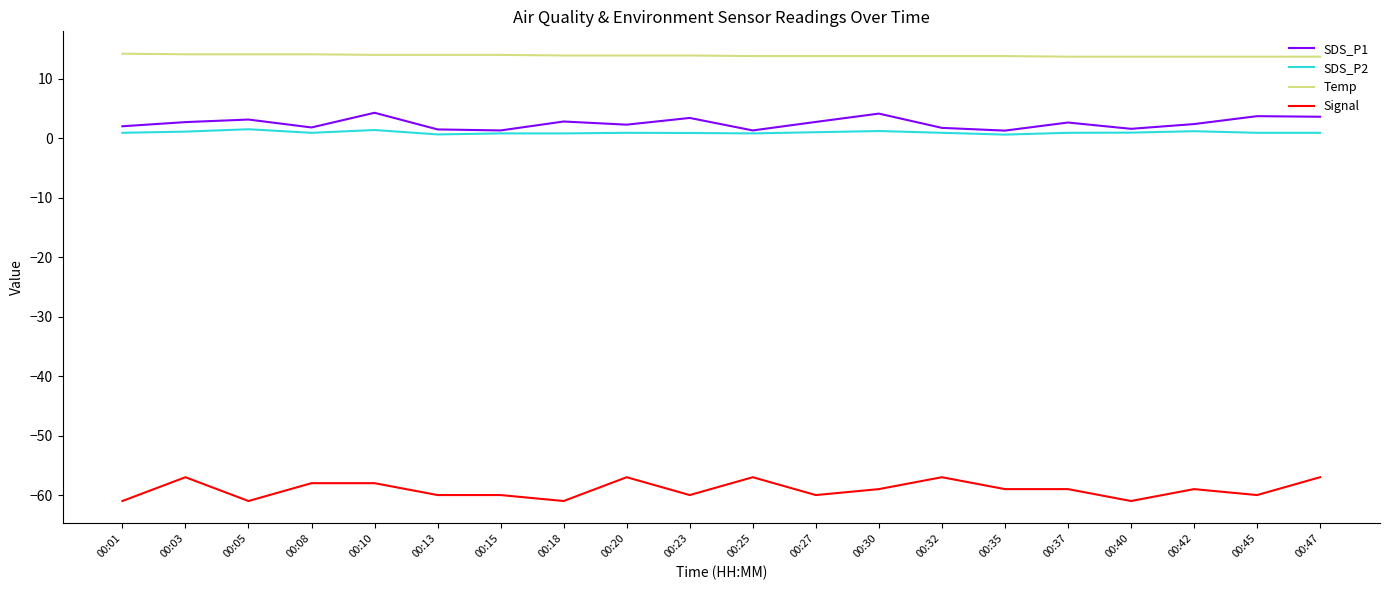

Is the value of SDS_P1 at 00:40 greater than the value of Signal at 00:10?

Yes